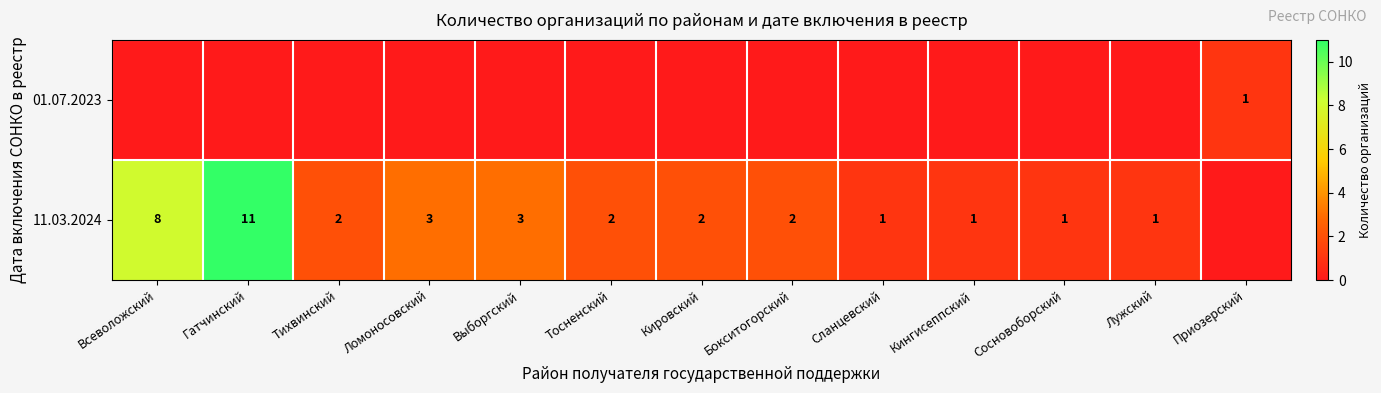

The value of 11.03.2024 at Сланцевский is 1. True or false?

True